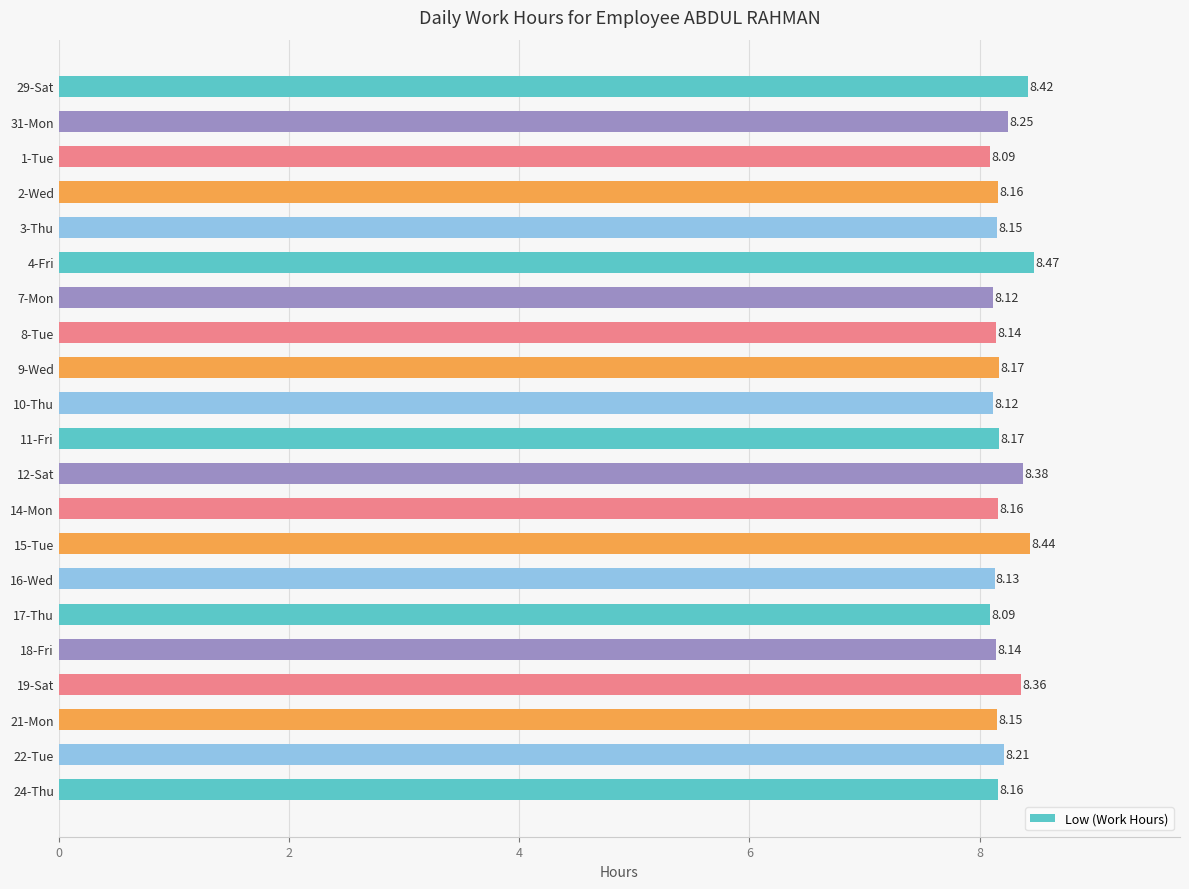

Between 4-Fri and 1-Tue, which is larger?

4-Fri